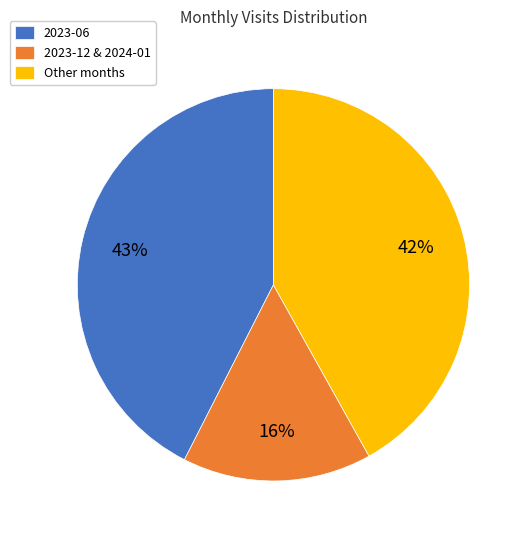

Which has a higher value, 2023-06 or 2023-12 & 2024-01?

2023-06